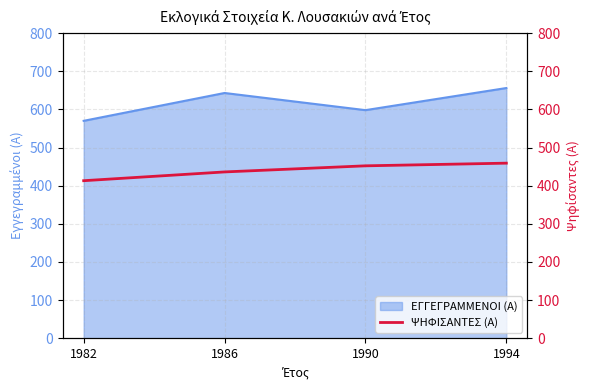

What is the minimum value shown in the chart?

413